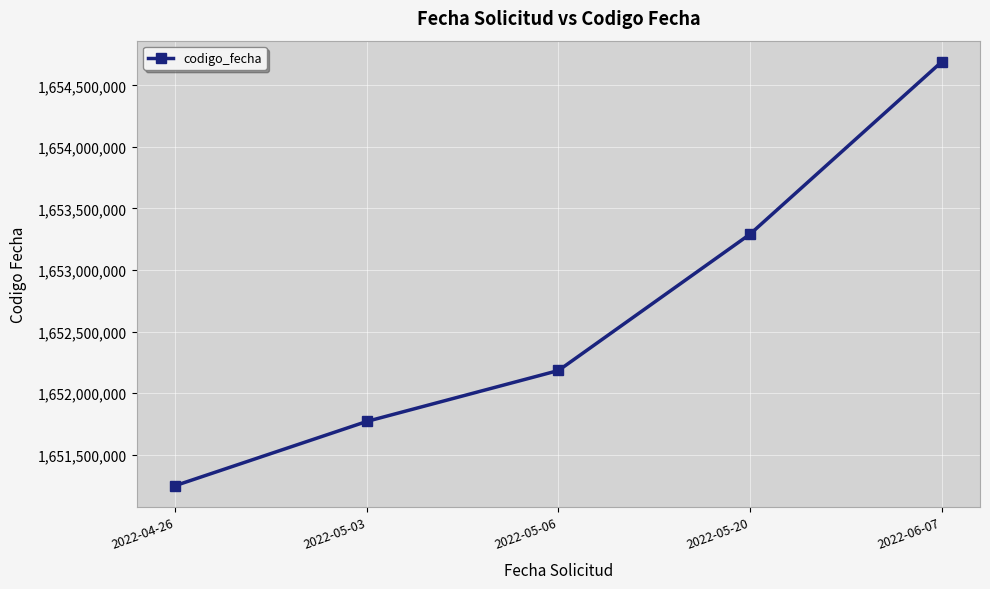

What is the difference between the values at 2022-05-20 and 2022-05-06?

1108393